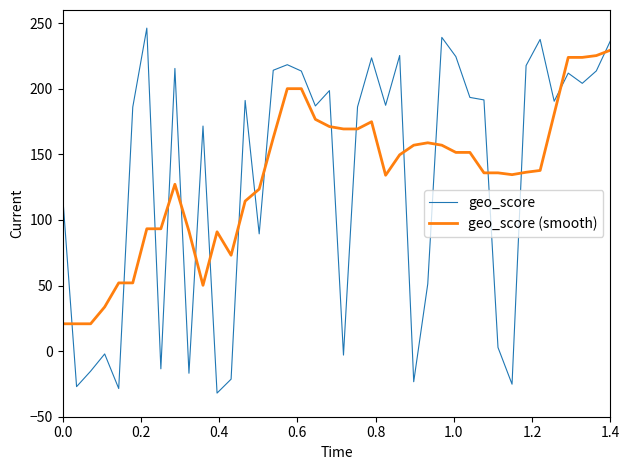

What is the greatest value displayed?

246.2